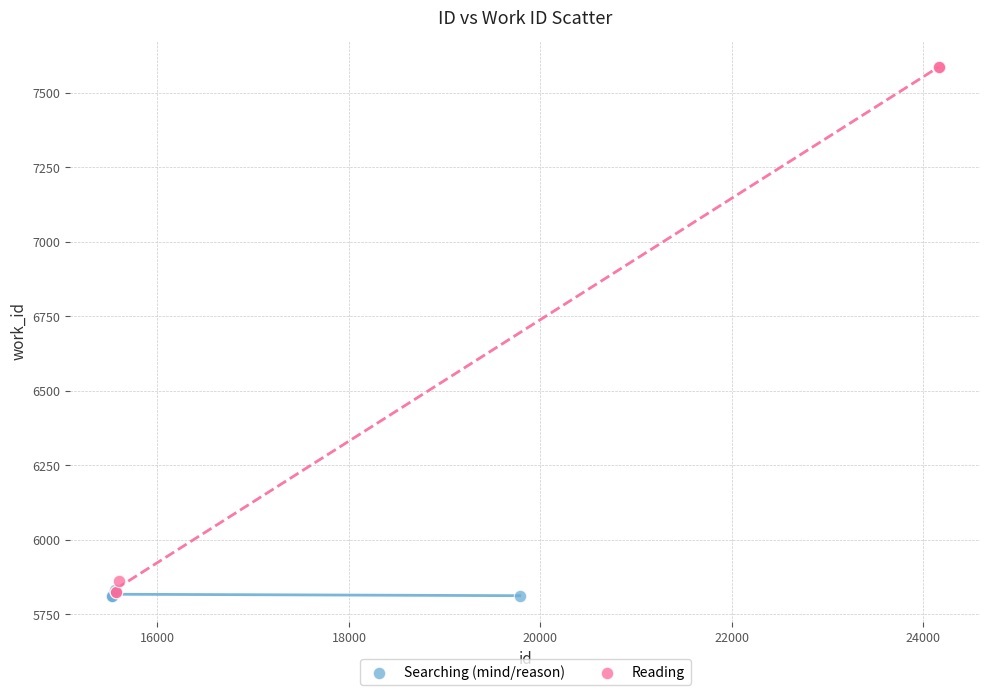

Which series has the largest Y range (max minus min)?

Reading